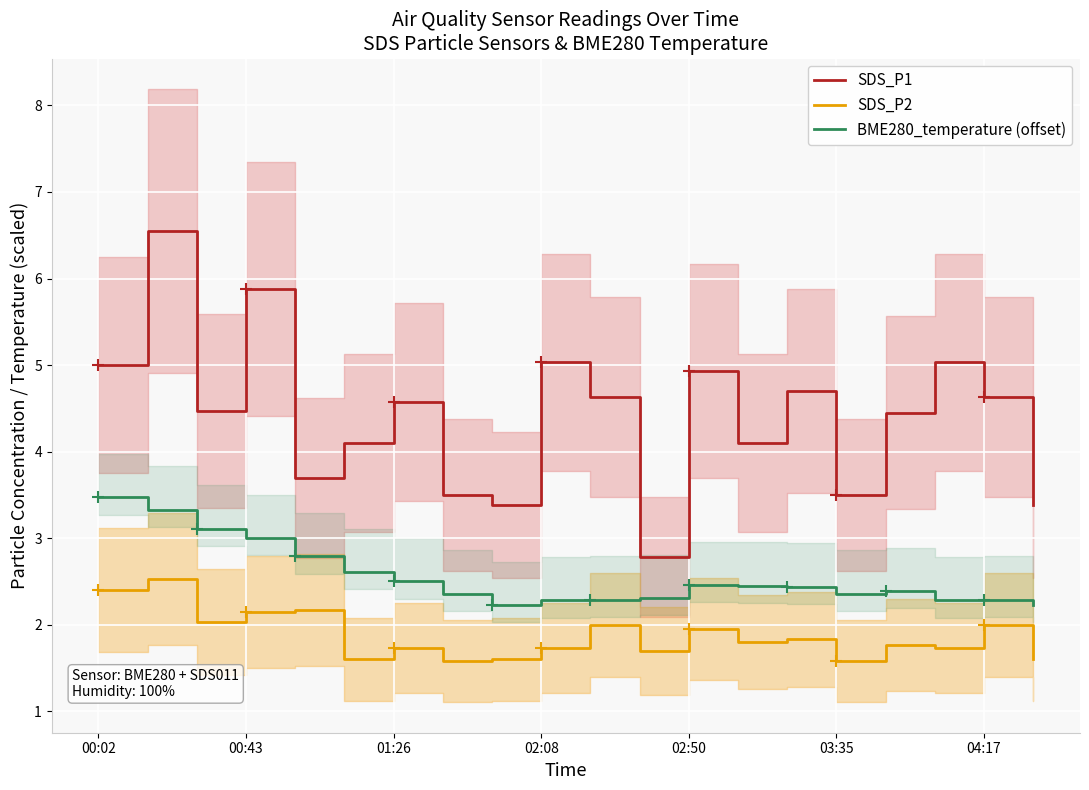

At how many categories does at least one series exceed 6?

1